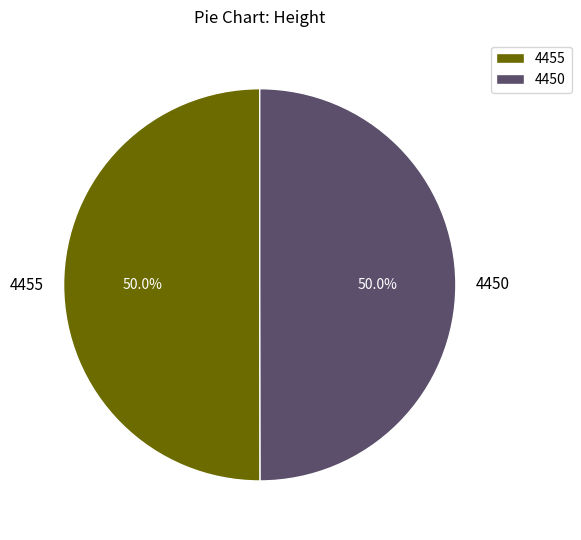

How many slices are in this pie chart?

2